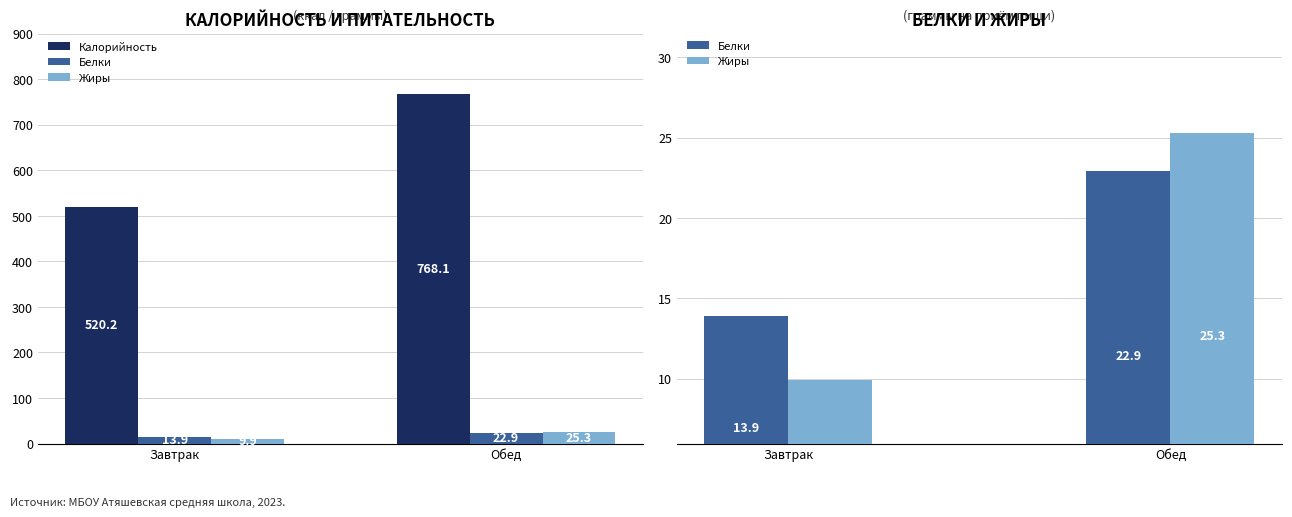

Which series has the widest spread of values?

Калорийность